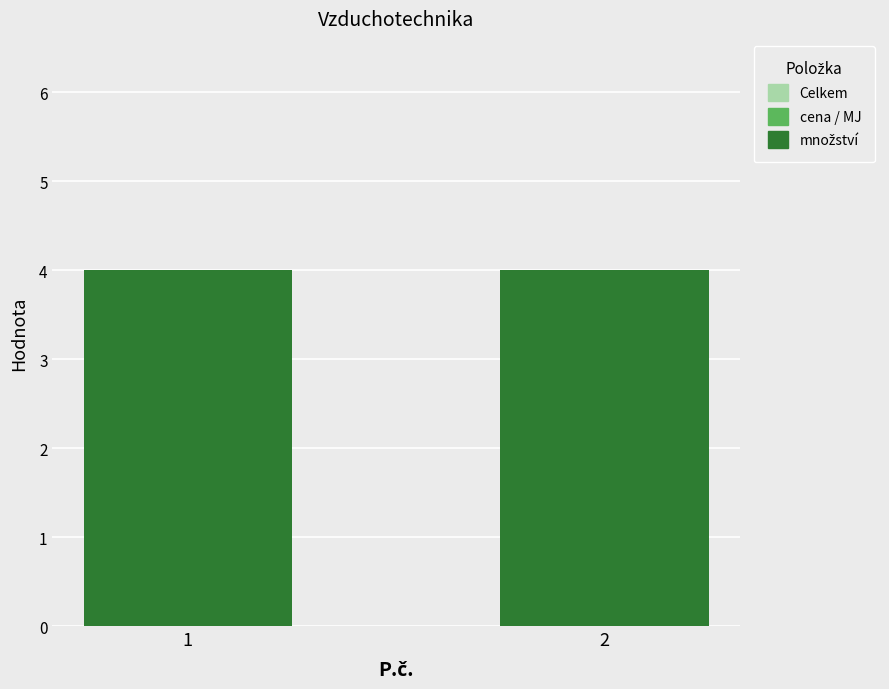

Between 1 and 2, which series saw the biggest shift?

množství